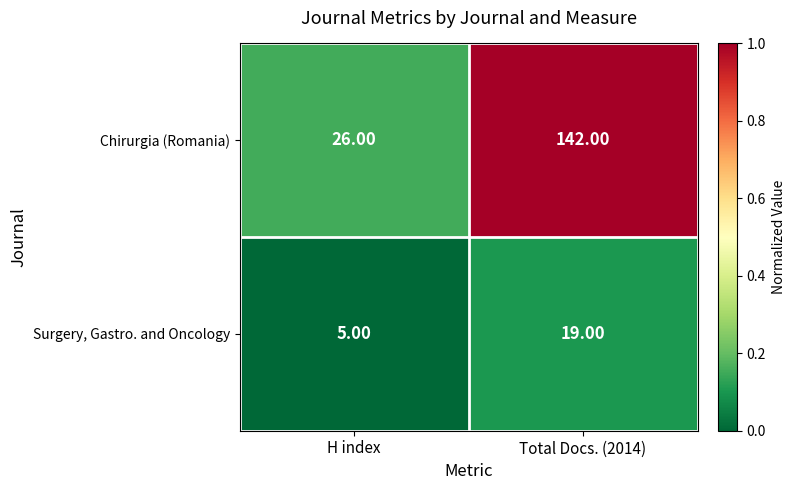

What is the difference between the Chirurgia (Romania) values at Total Docs. (2014) and H index?

116